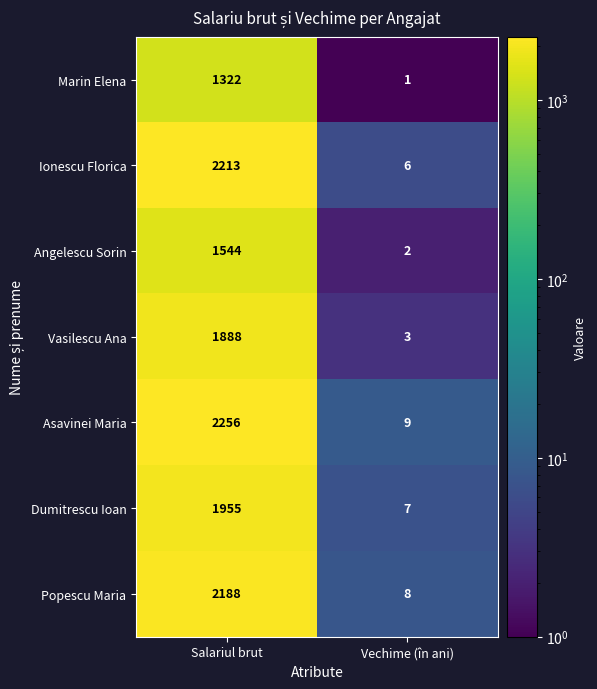

True or false: Dumitrescu Ioan has a value of 504 at Salariul brut.

False